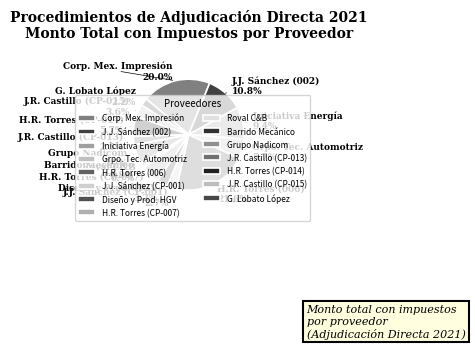

Combined, do J.R. Castillo (CP-015) and J.R. Castillo (CP-013) account for over 50%?

No